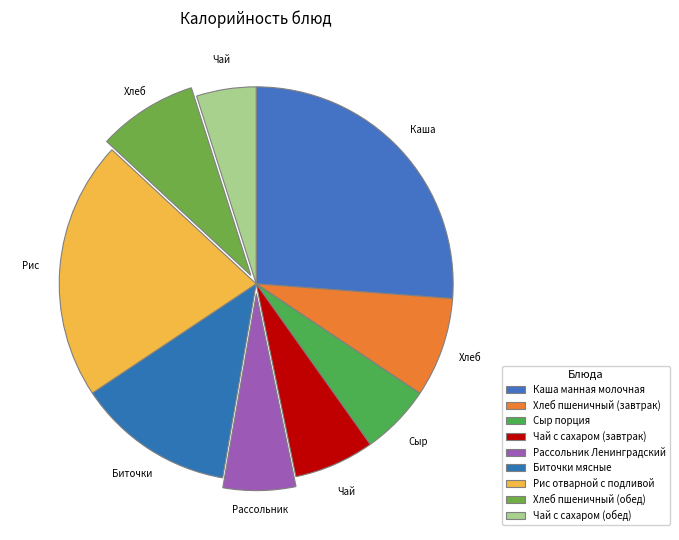

What is the total percentage of Хлеб пшеничный (завтрак) and Рис отварной с подливой?

29.5%